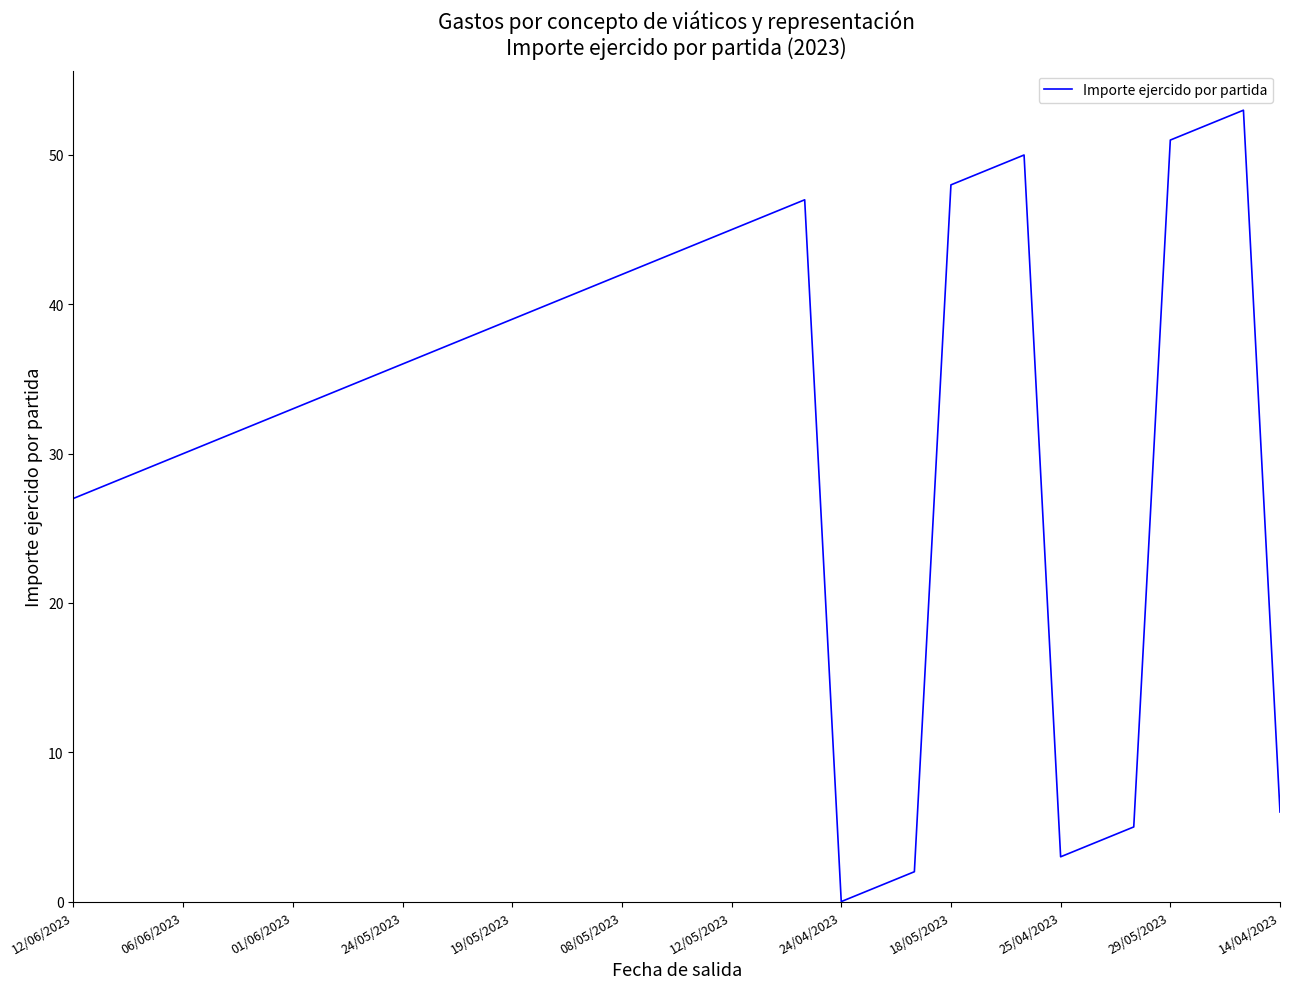

What is the maximum value shown in the chart?

53